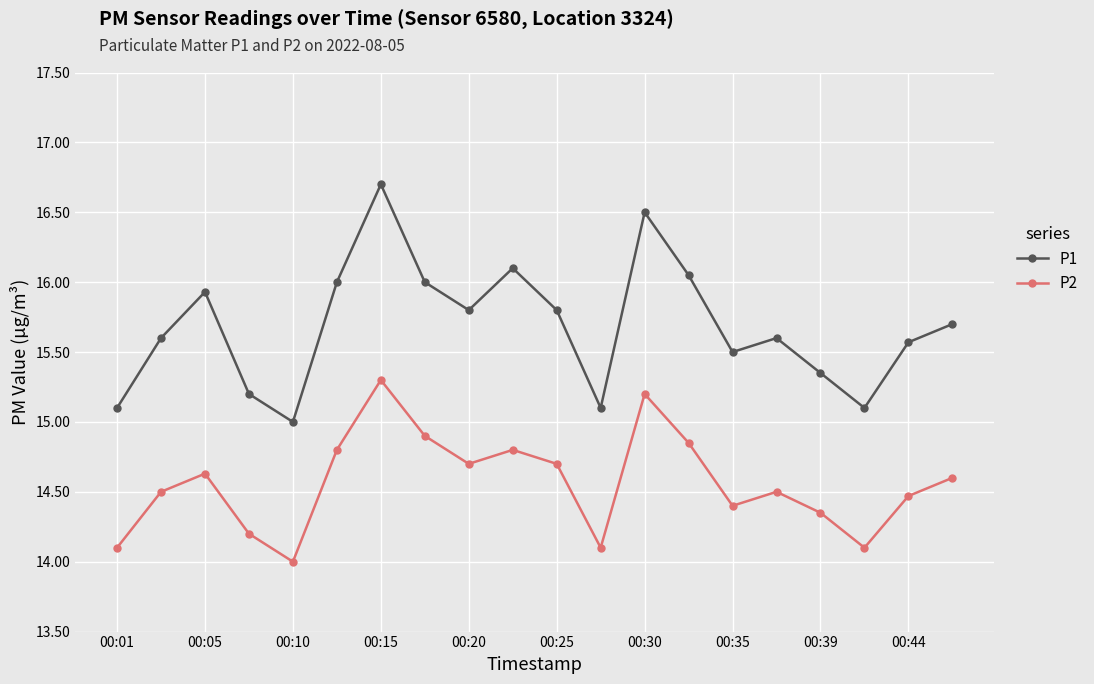

List the series in order of their peak value, highest first.

P1, P2